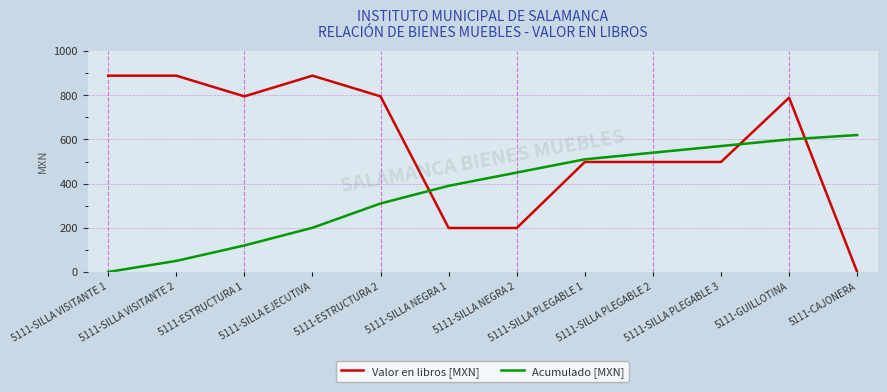

True or false: Acumulado [MXN] has more than 1 points higher than both neighbors.

False